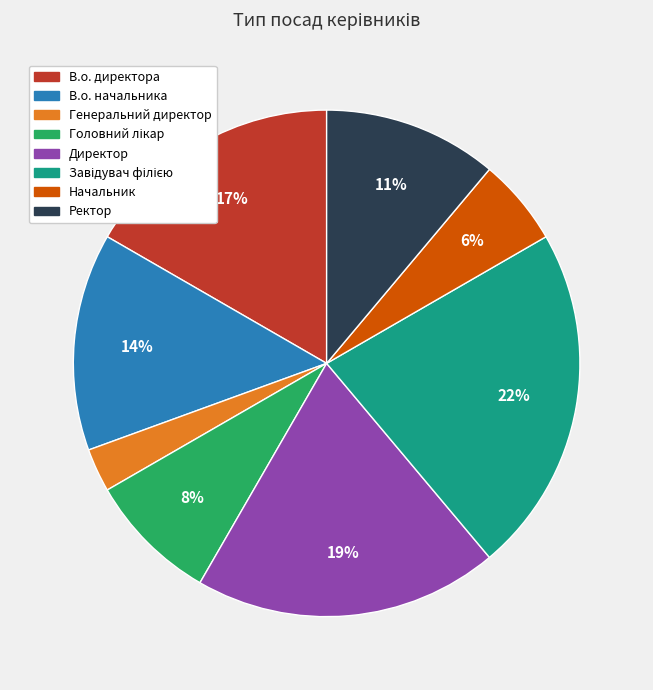

To the nearest percent, what portion does В.о. директора represent?

17%